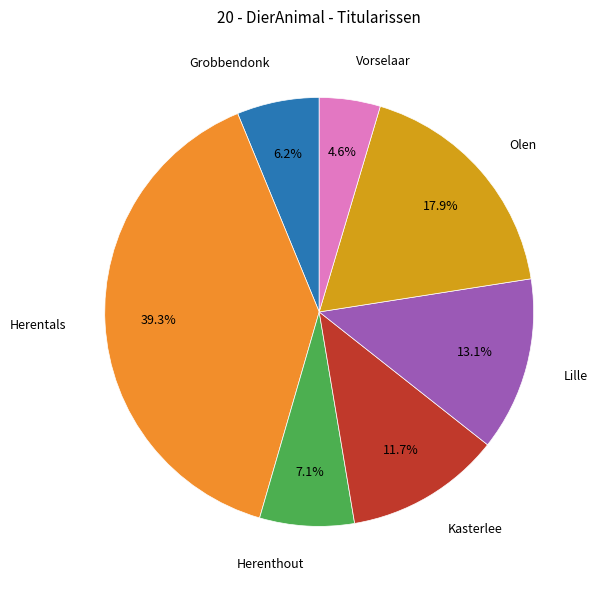

Is there a majority slice in this chart?

No